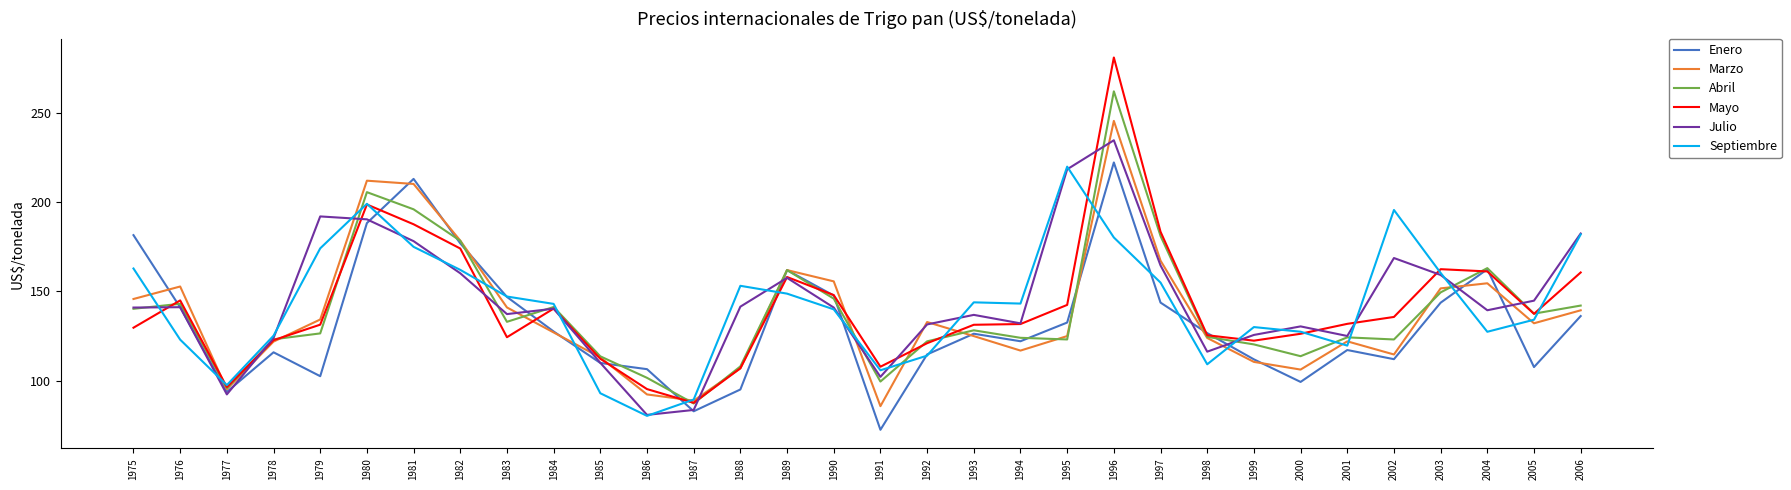

What is the highest value of the Julio series?

234.8